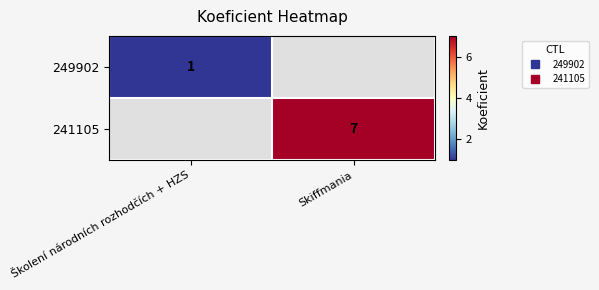

Which series has the widest spread of values?

249902